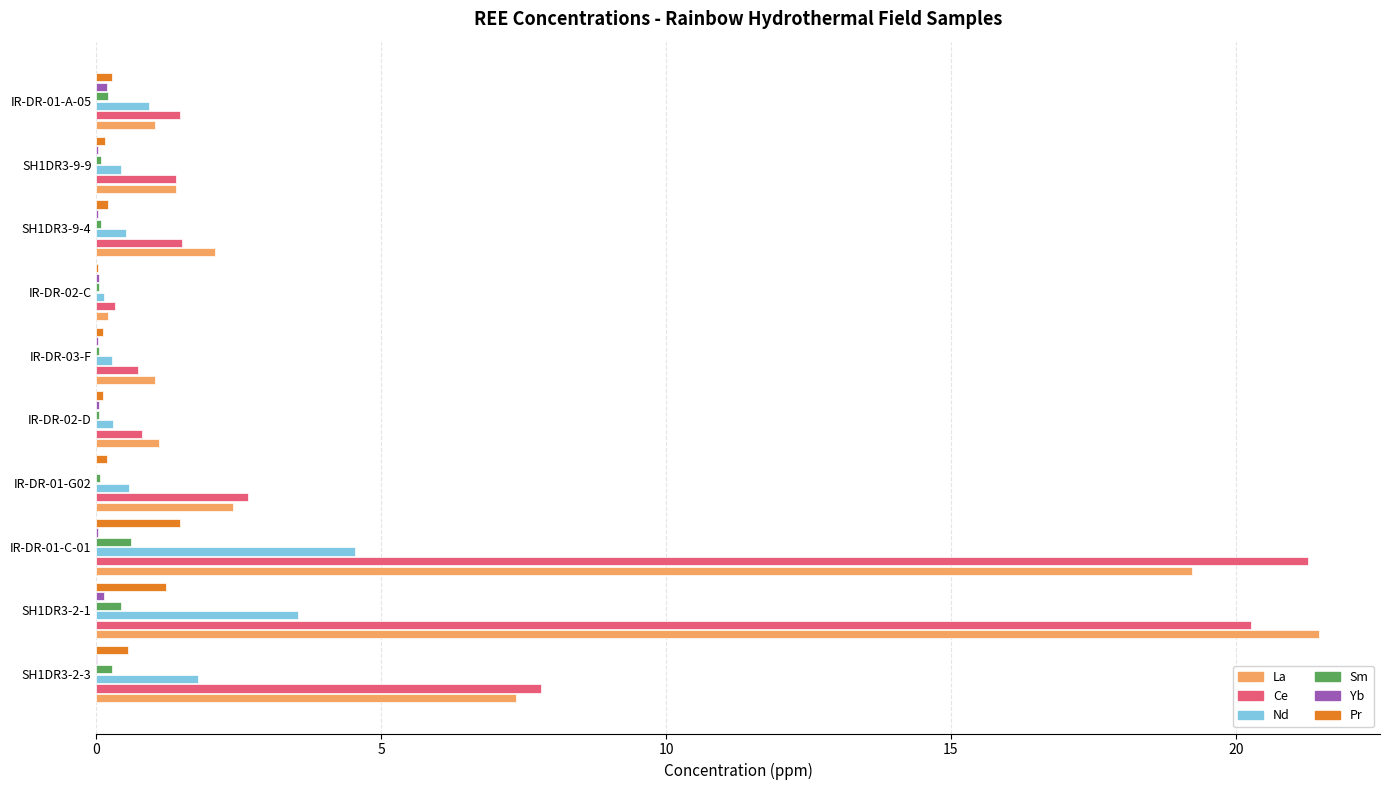

Is the value of Ce at IR-DR-01-G02 greater than the value of La at SH1DR3-9-4?

Yes